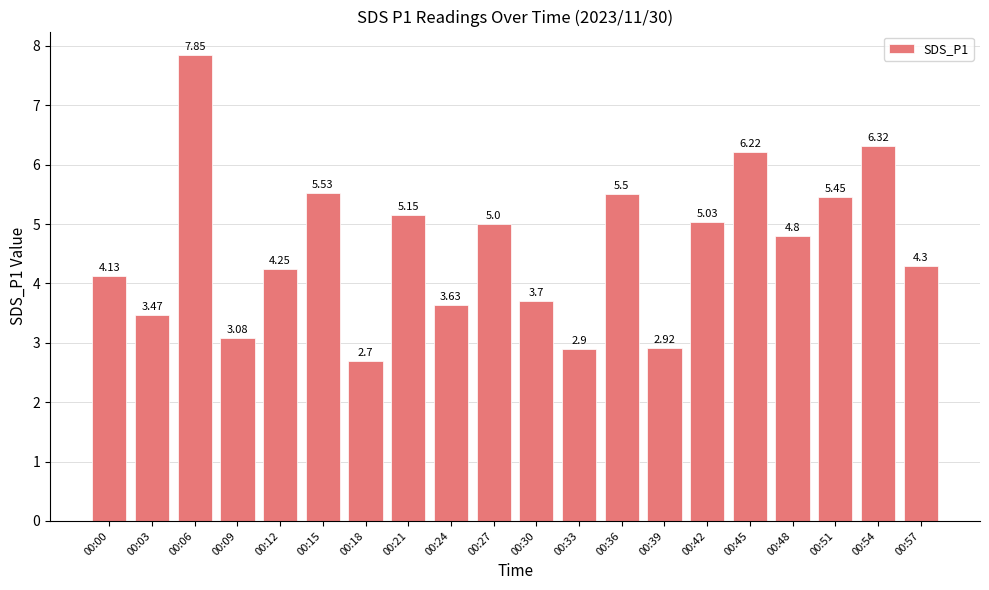

Is it true that the value at 00:51 is 5.5?

True